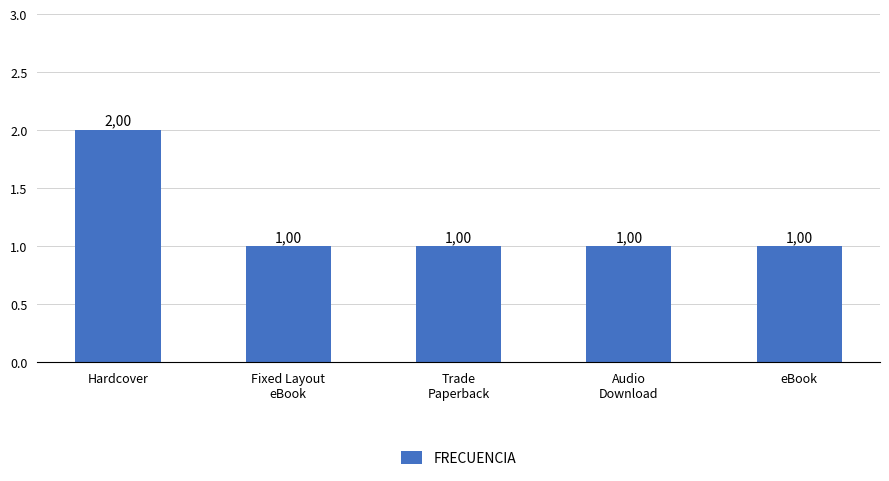

Which has a higher value, Fixed Layout
eBook or Hardcover?

Hardcover